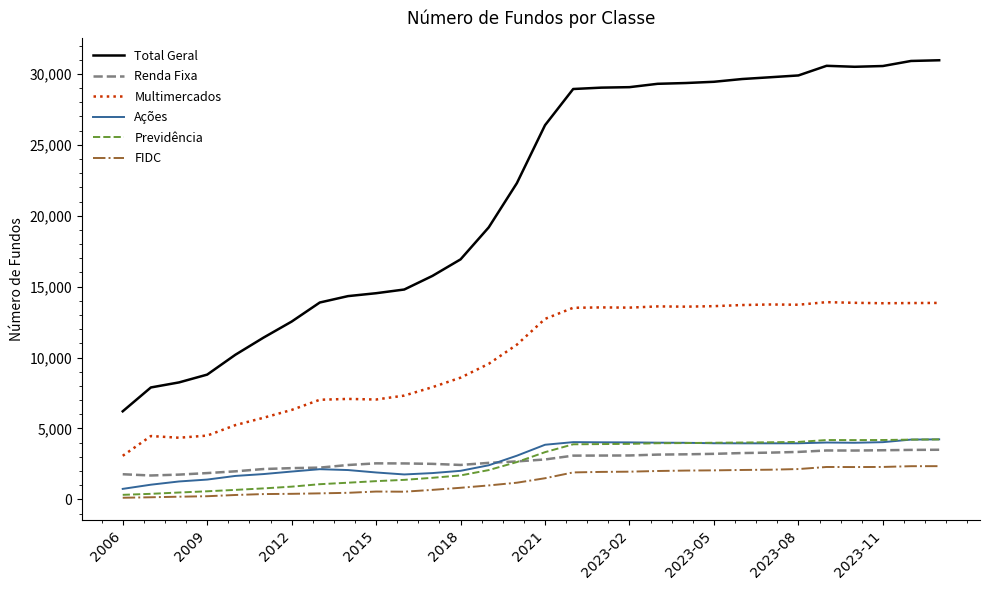

True or false: Ações and Multimercados intersect in this chart.

False